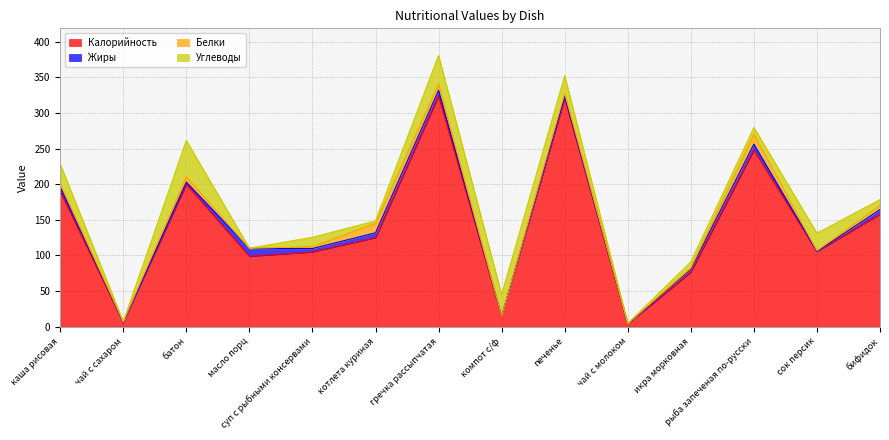

At which label does Углеводы reach its minimum?

масло порц